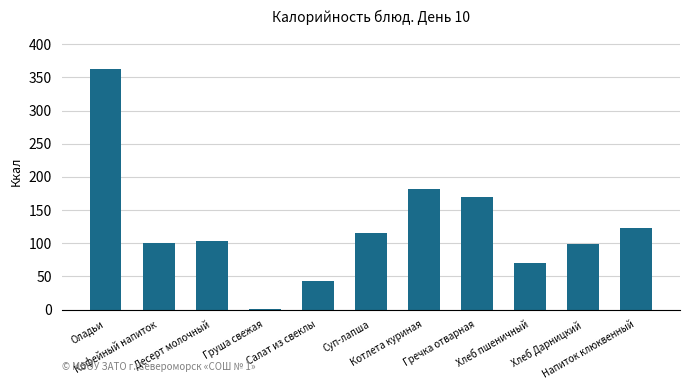

What is the change in value from Кофейный напиток to Котлета куриная?

+81.7